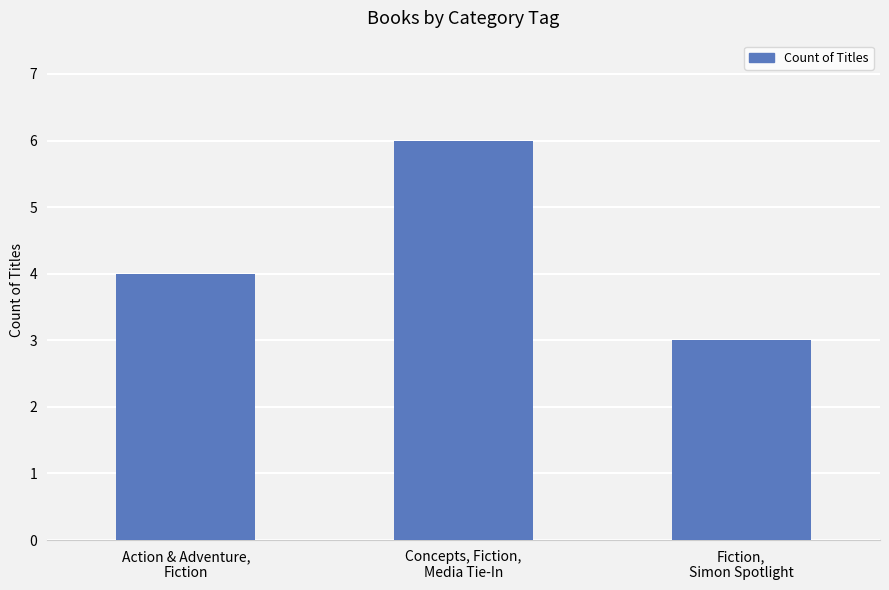

What is the sum of the values at Action & Adventure,
Fiction and Concepts, Fiction,
Media Tie-In?

10